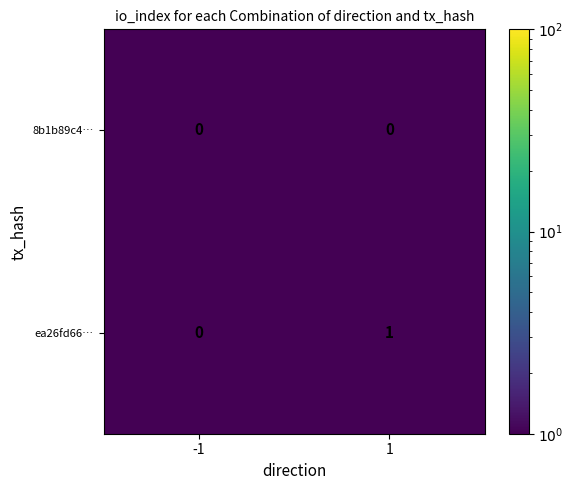

Which series has the largest range (max minus min)?

ea26fd66…